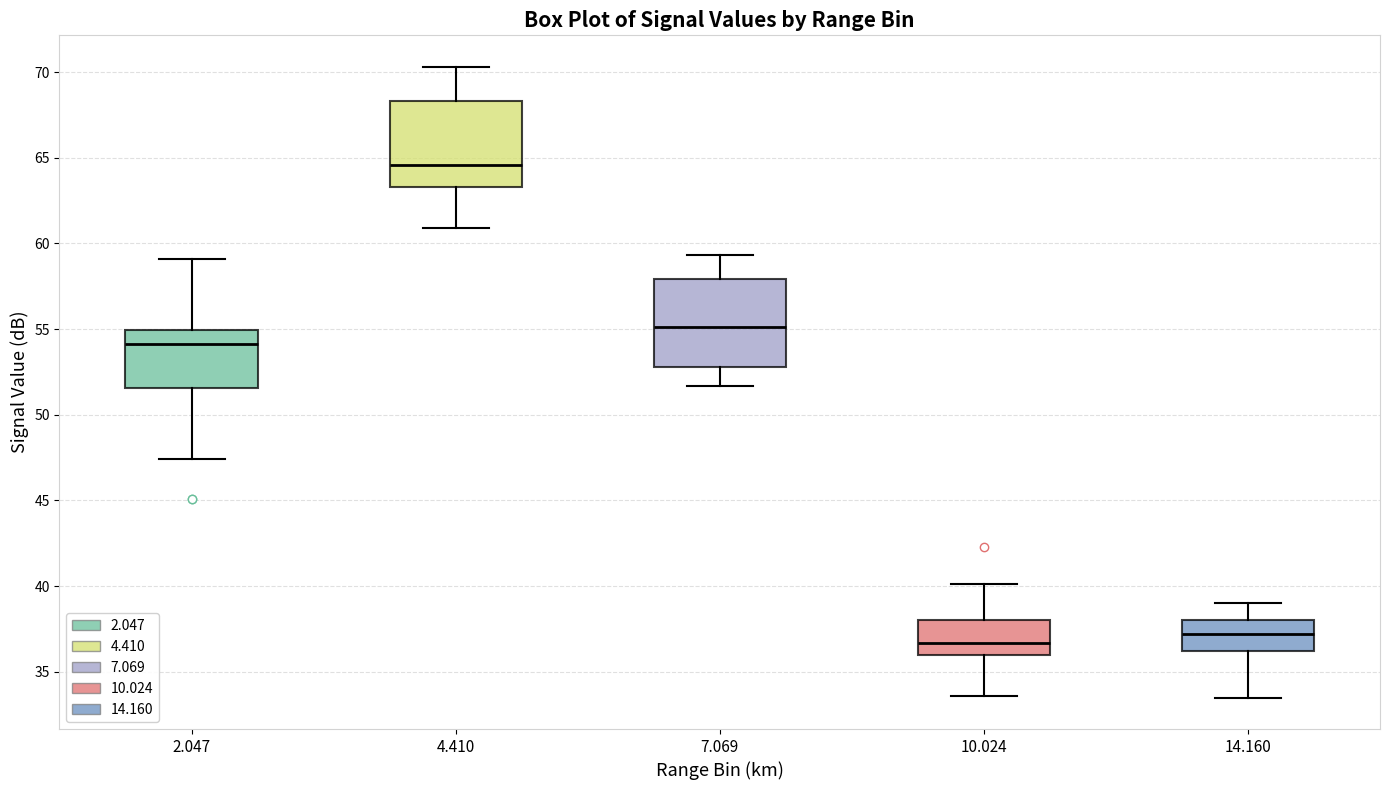

Reading left to right, transcribe this box plot: for each box, give where its median line is, the range the box spans, and where its two whiskers end, as read against the y-axis. The values are not printed on the chart, so give them approximately, as read against the axis.

2.047: median 54.0, box 51.5 to 55.0, whiskers 47.5 to 59.0
4.410: median 64.5, box 63.5 to 68.5, whiskers 61.0 to 70.5
7.069: median 55.0, box 53.0 to 58.0, whiskers 51.5 to 59.5
10.024: median 36.5, box 36.0 to 38.0, whiskers 33.5 to 40.0
14.160: median 37.0, box 36.0 to 38.0, whiskers 33.5 to 39.0